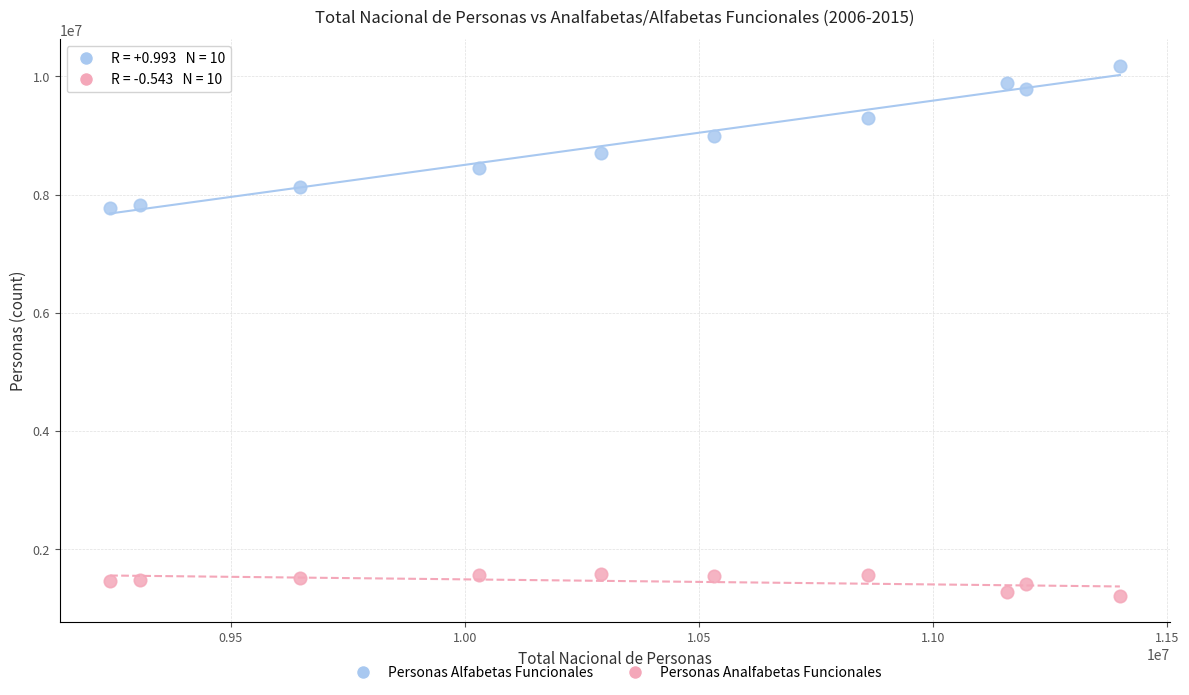

Which series contains the highest Y value?

Personas Alfabetas Funcionales